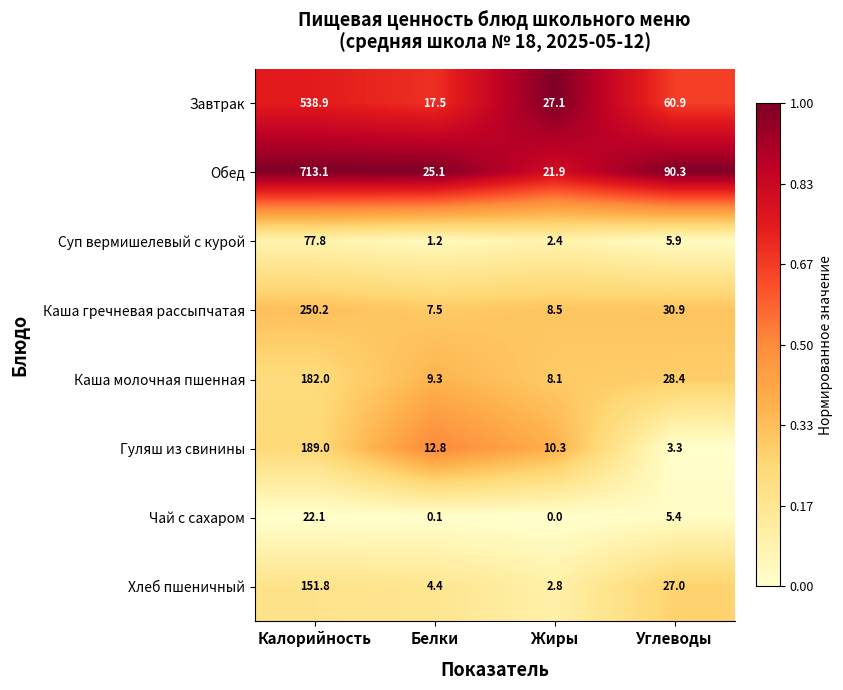

At which category is the sum across all series the highest?

Калорийность